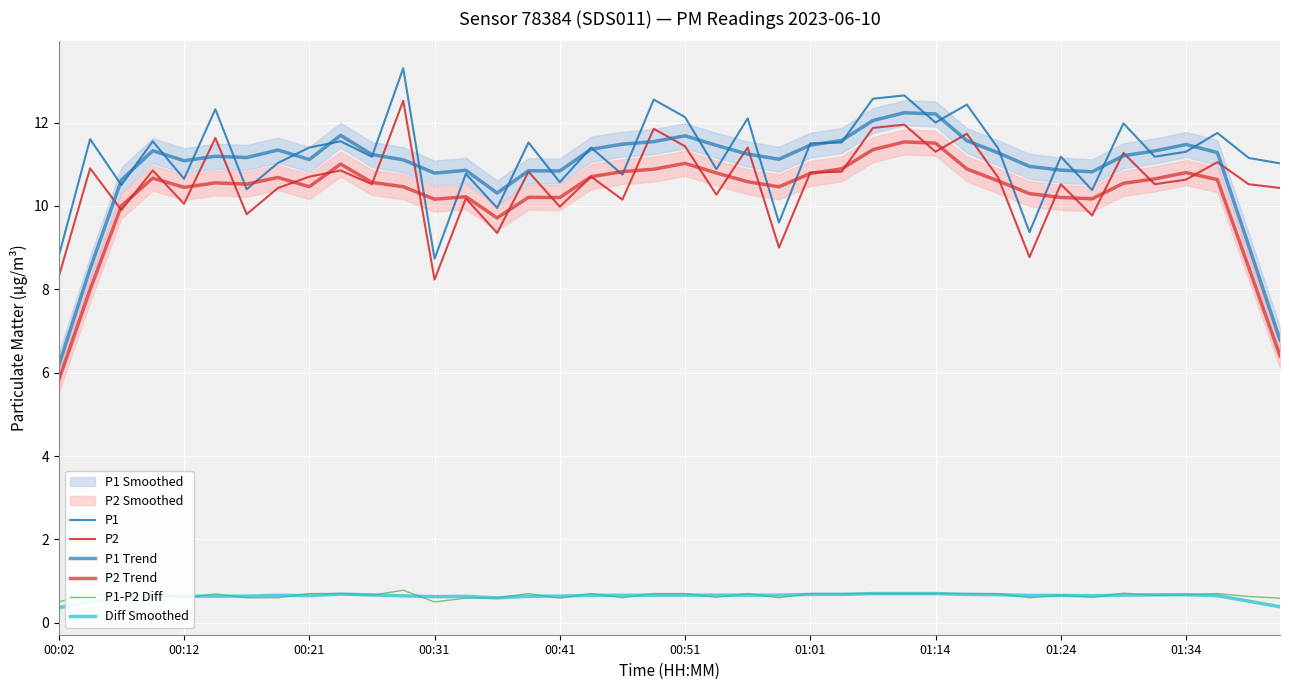

Is this an area chart (filled region under the line)?

No